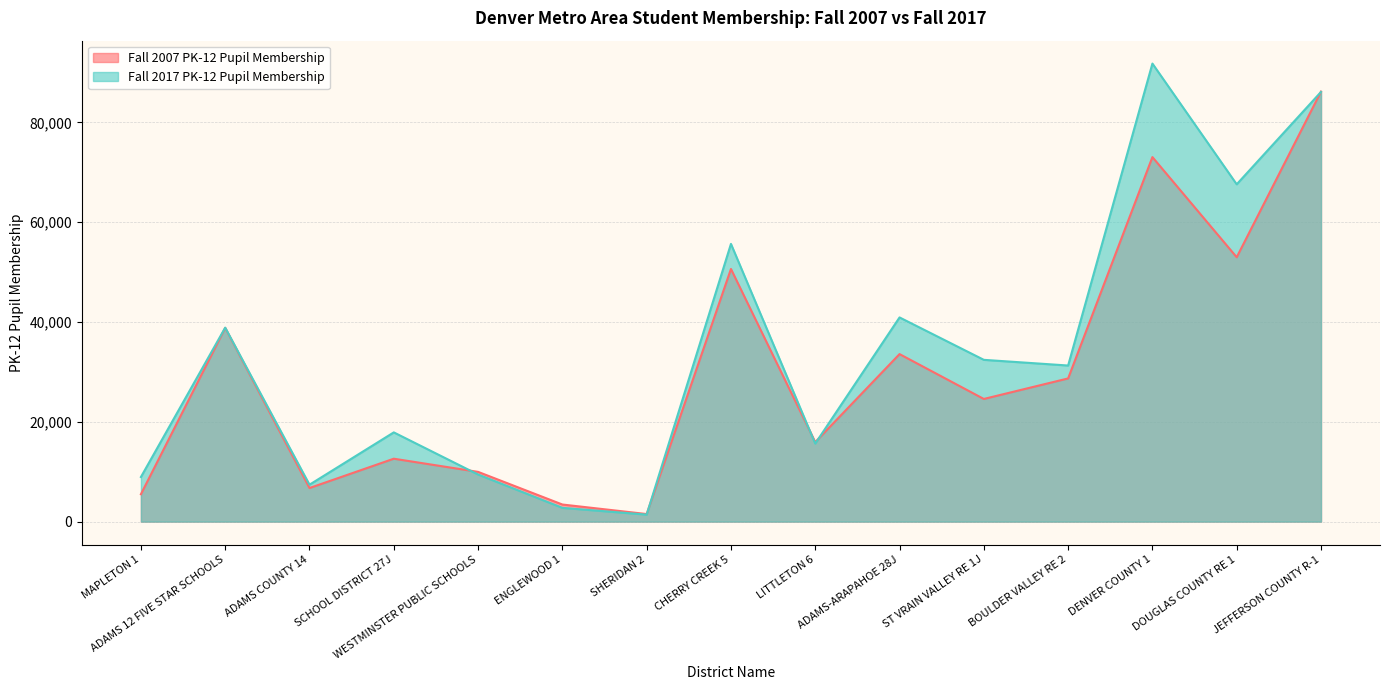

In Fall 2017 PK-12 Pupil Membership, how many points are higher than both neighbors (excluding endpoints)?

5